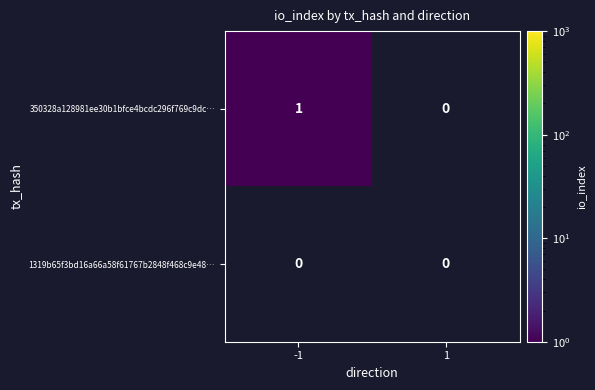

Which series has the widest spread of values?

350328a128981ee30b1bfce4bcdc296f769c9dc…